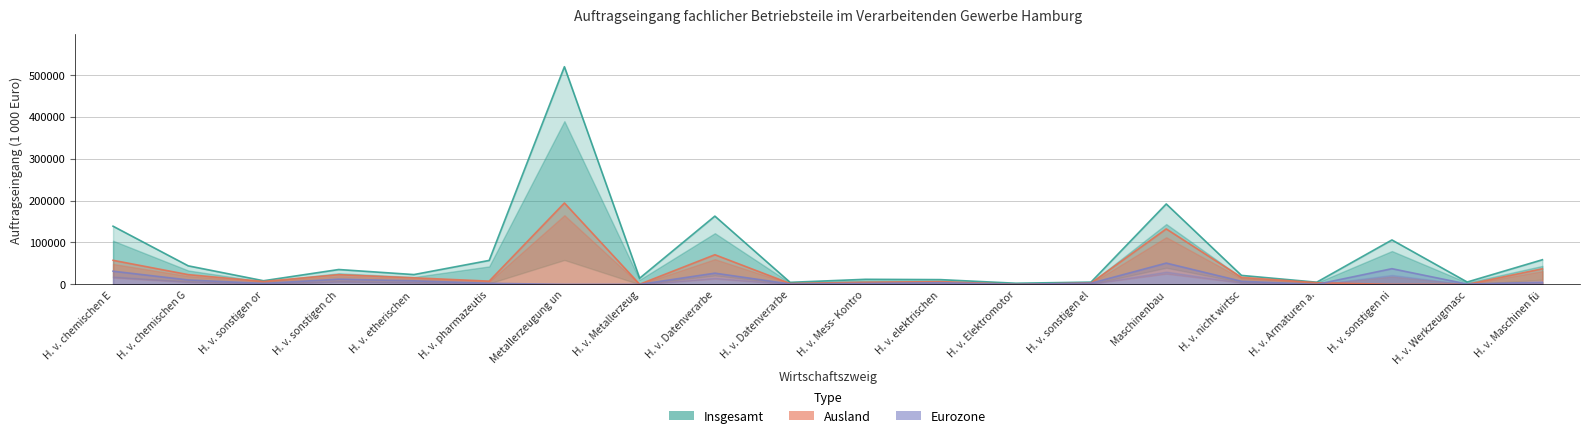

What is the total value across all series at H. v. chemischen E?

227639.1